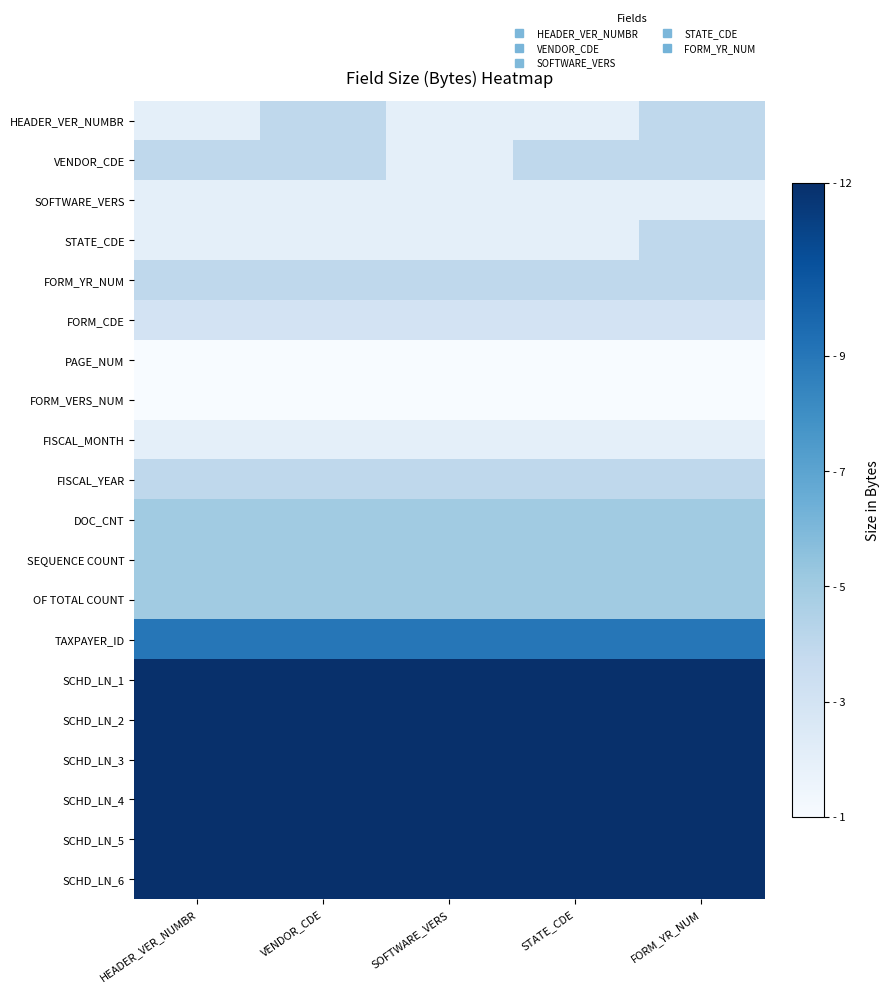

What is the difference between the highest and lowest values at FORM_YR_NUM?

11